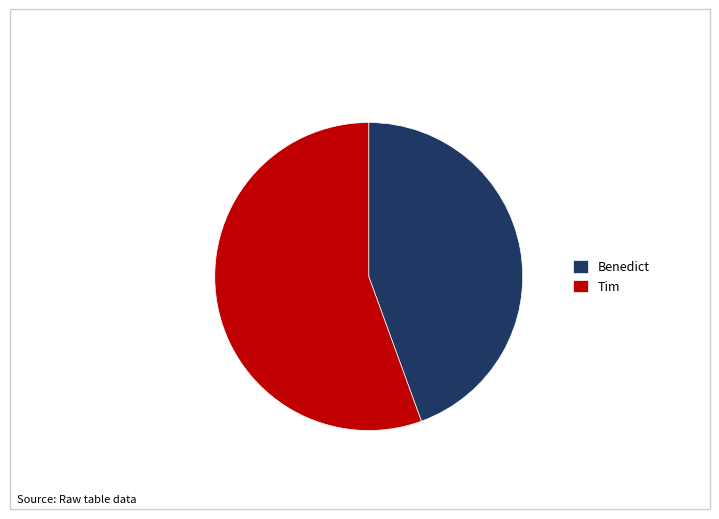

Approximately how many times larger is the value at Benedict compared to Tim?

0.8